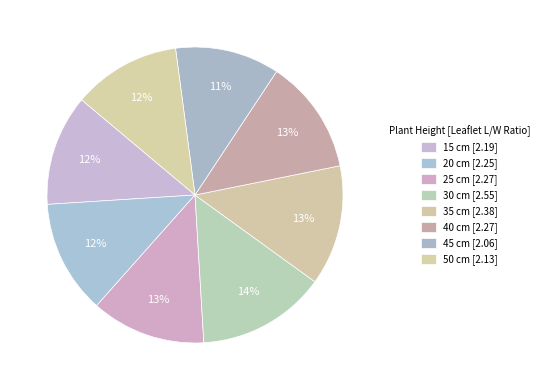

How many segments does this pie chart have?

8